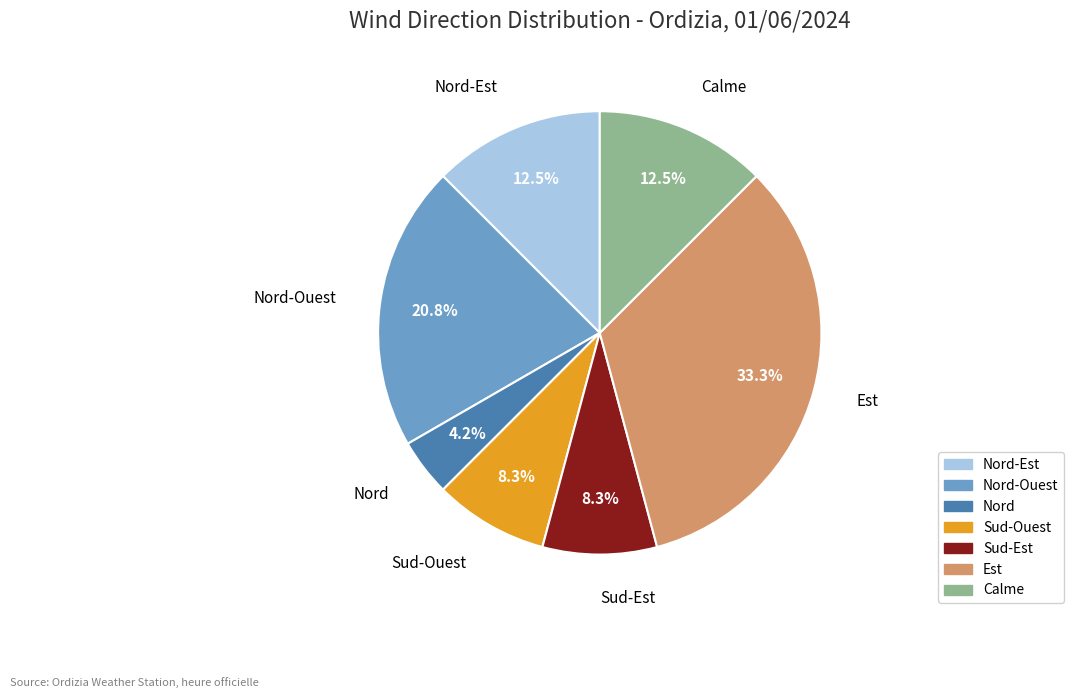

Does any single category account for the majority?

No